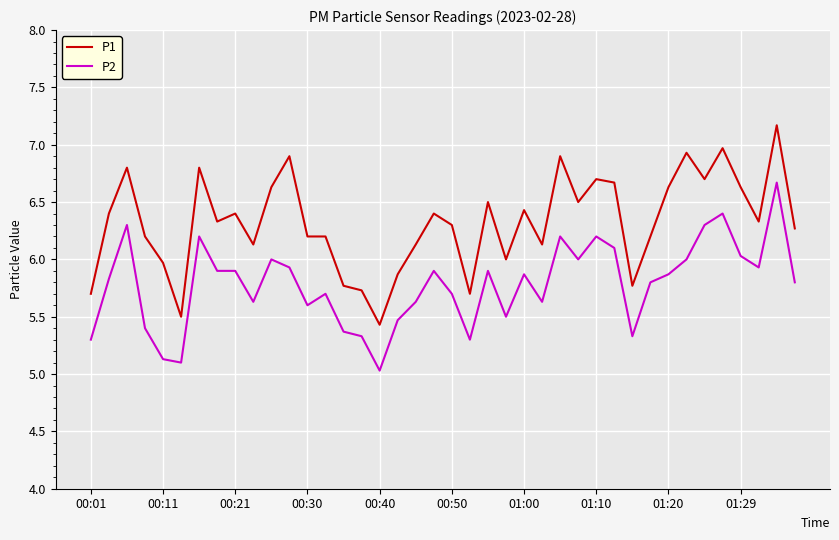

Which series has the largest total across all categories?

P1